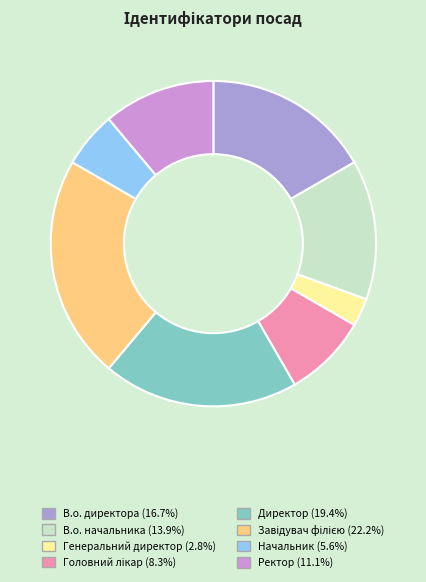

To the nearest percent, what is the average slice percentage?

12%